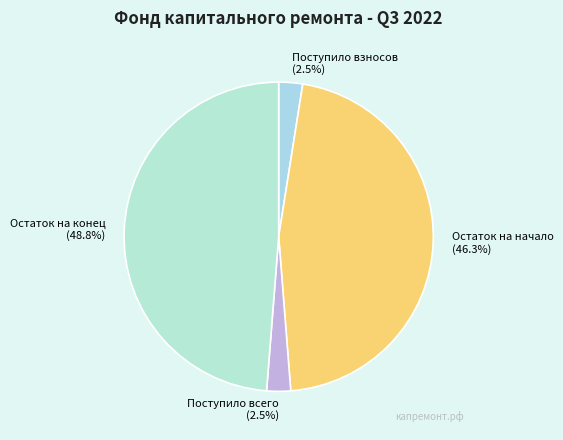

Is Поступило взносов the majority of the pie?

No